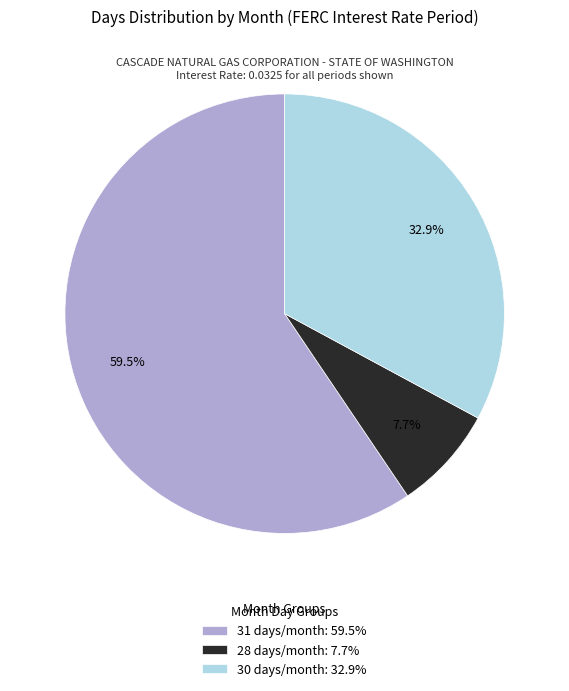

Count the number of slices in the pie.

3